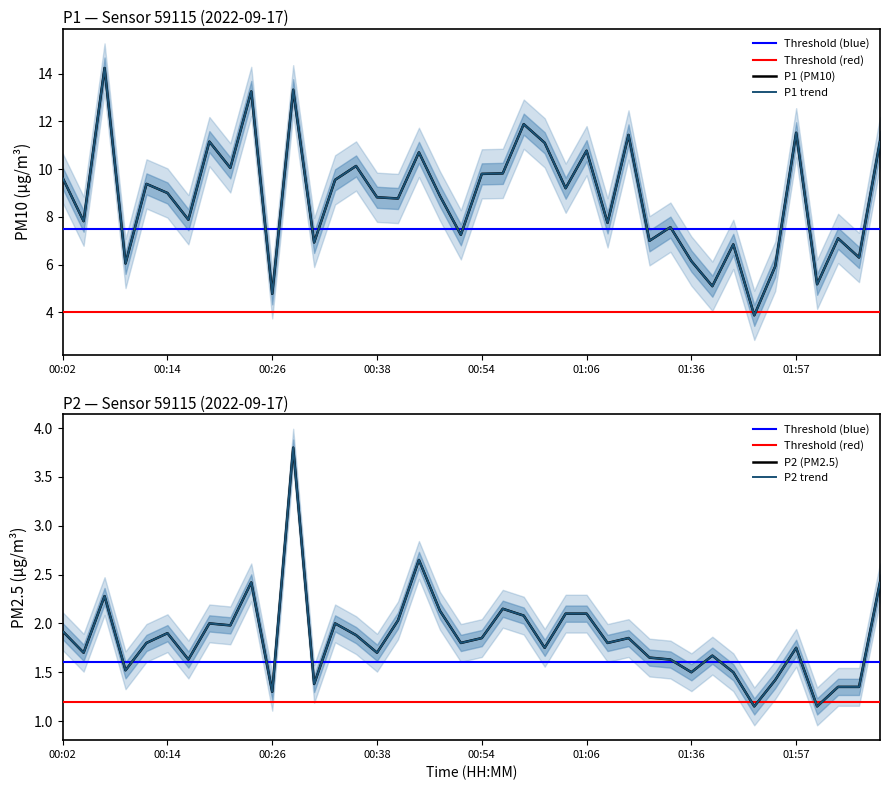

What is the greatest value displayed?

14.2